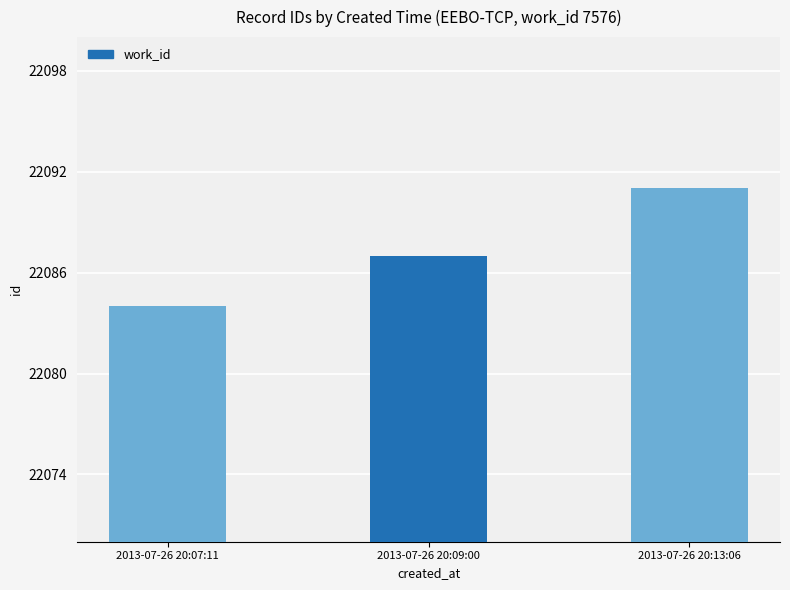

What is the change in value from 2013-07-26 20:07:11 to 2013-07-26 20:13:06?

+7